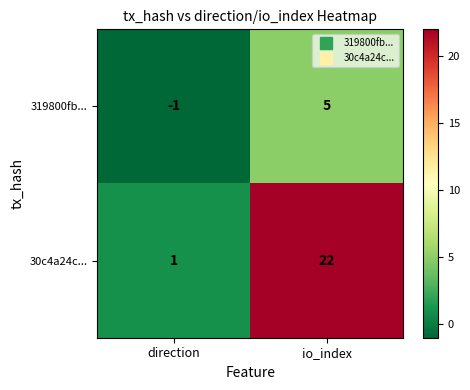

Which series changed the most between direction and io_index?

30c4a24c...